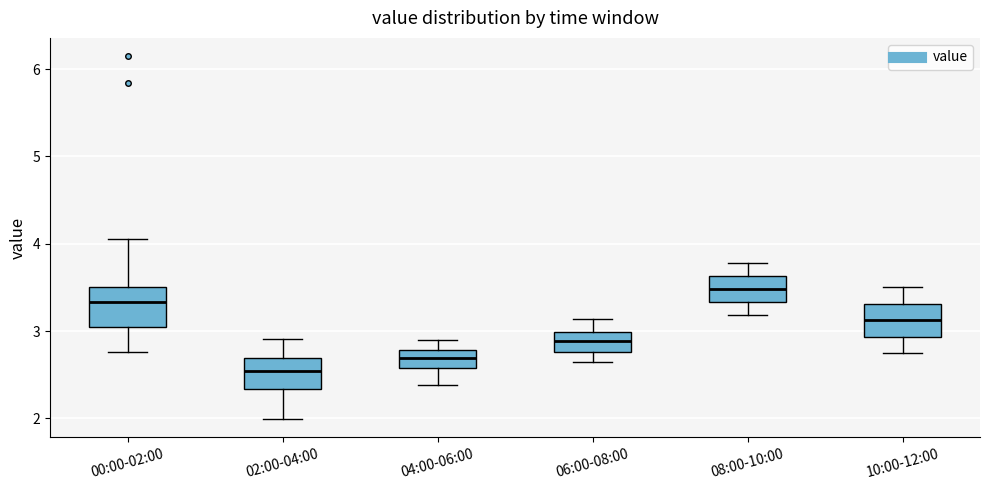

Which box's median line is the lowest?

02:00-04:00